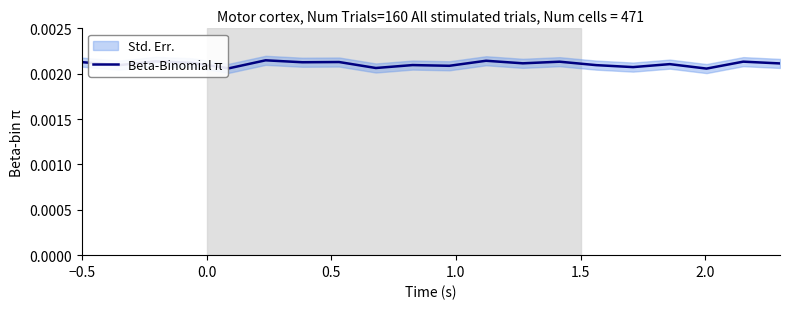

How many interior local peaks (higher than both neighbors) does the data have?

8